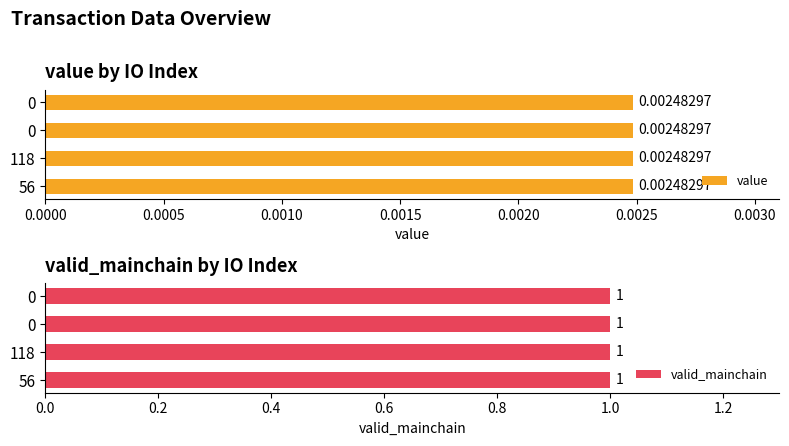

Reading left to right, transcribe all the data shown in this chart.

value: 56=0.0	118=0.0	0=0.0	0=0.0
valid_mainchain: 56=1.0	118=1.0	0=1.0	0=1.0